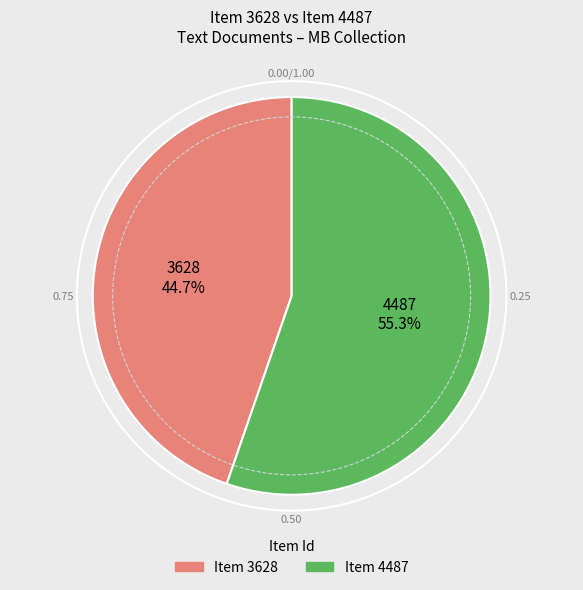

Does any single category account for the majority?

Yes